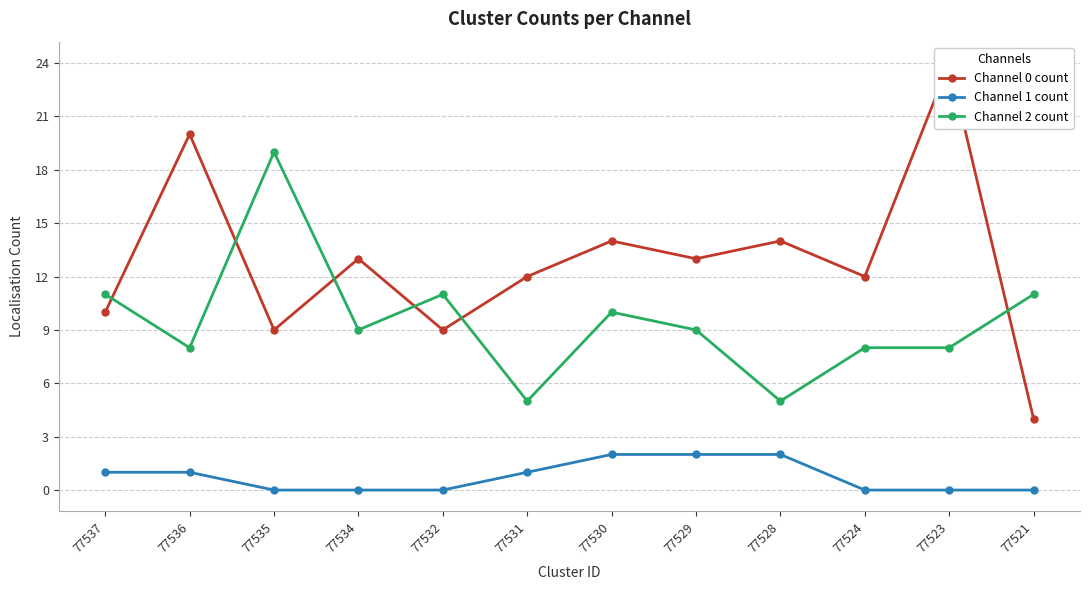

Which category has the highest value in the Channel 2 count series?

77535